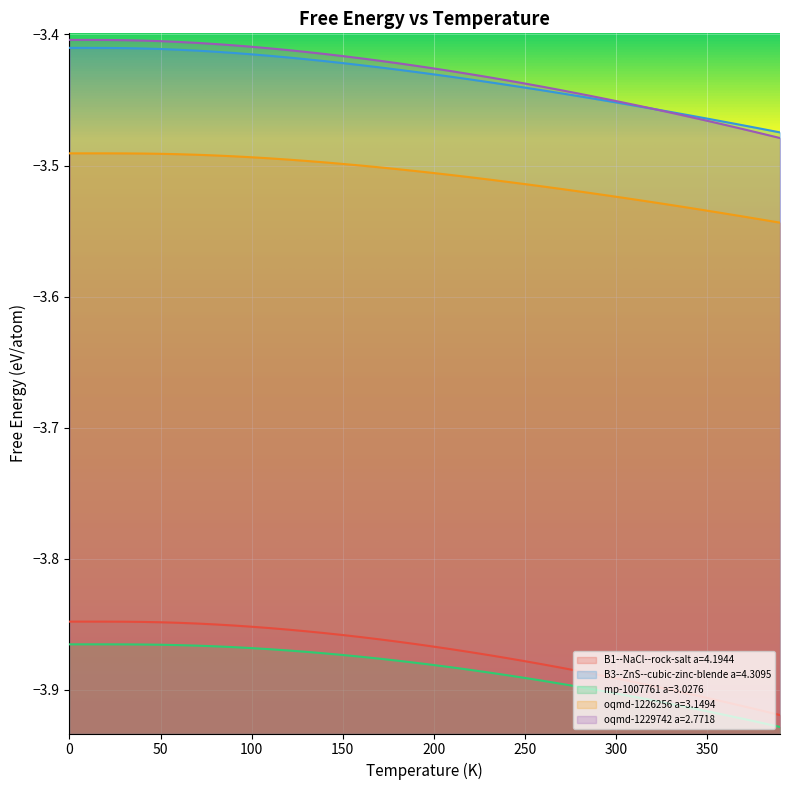

What is the difference between the highest and lowest values at 230?

0.5